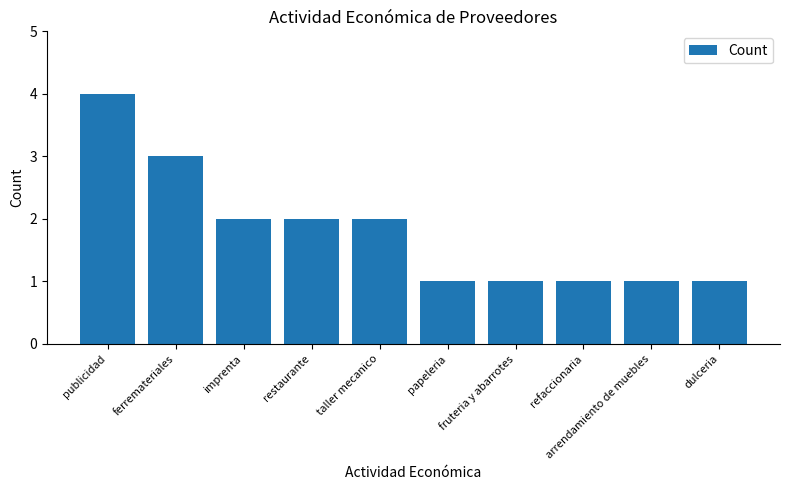

What is the label of the 1st bar from the left?

publicidad